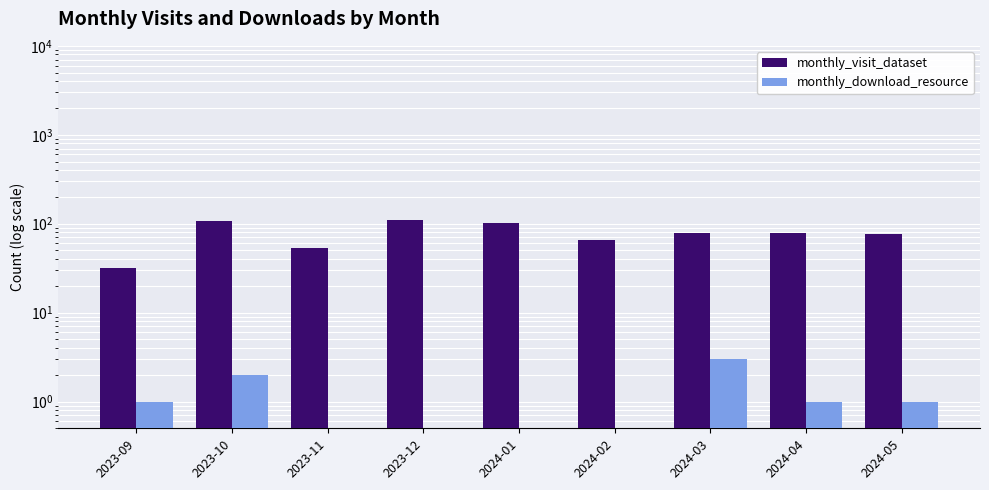

What is the sum of all monthly_download_resource values?

10.0